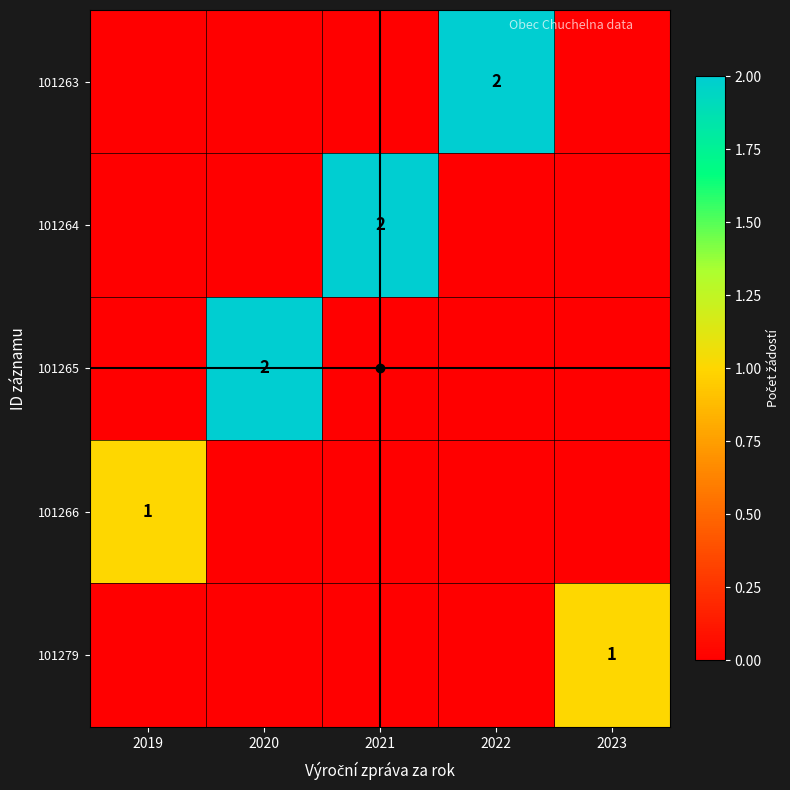

What is the maximum value for 101265?

2